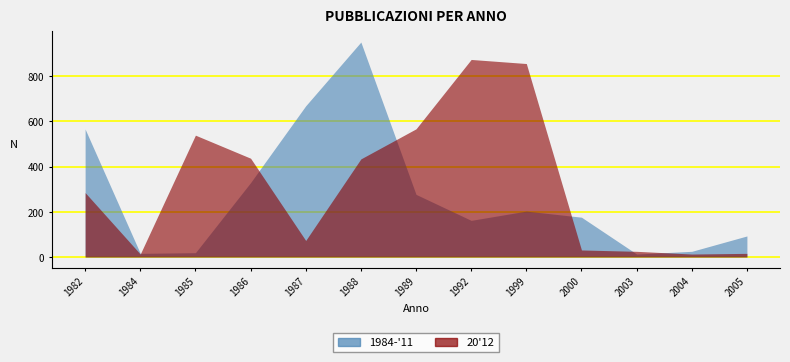

Which series has the widest spread of values?

1984-'11